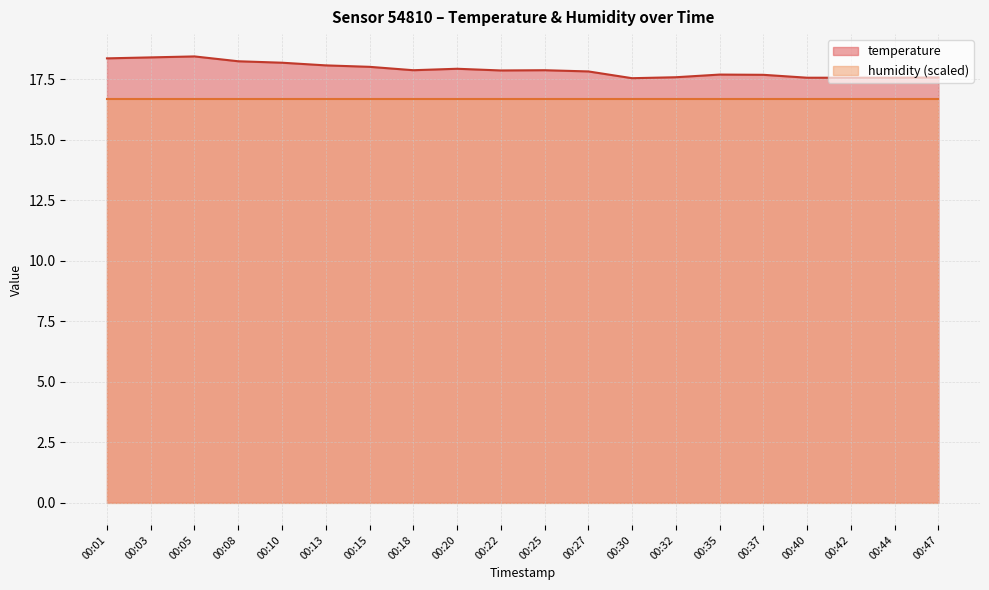

What is the value of the 19th point from the left?

17.6